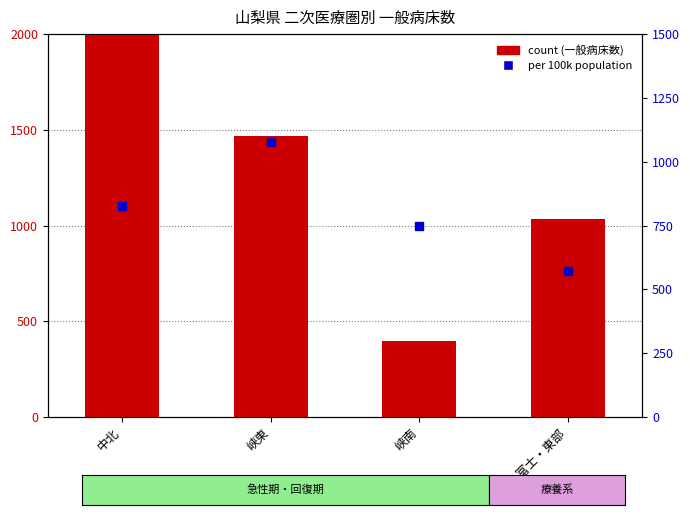

Which series reaches the maximum Y coordinate?

count